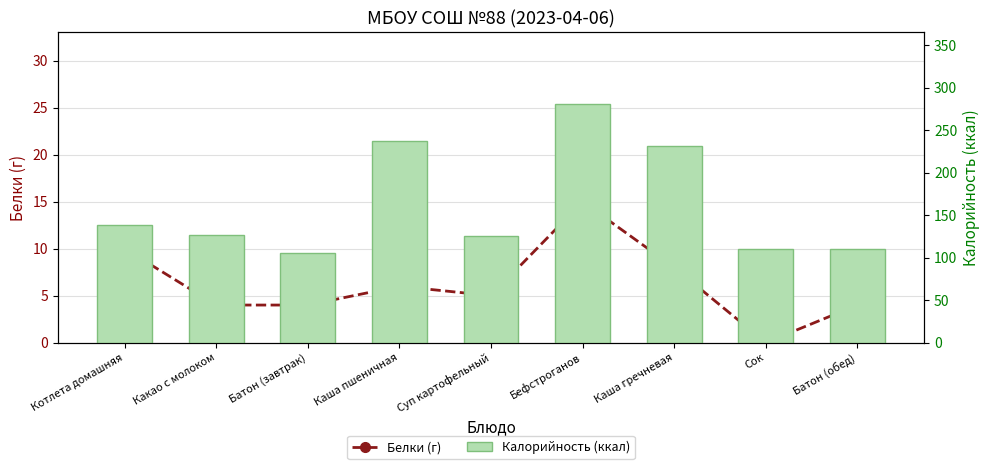

What is the label of the 1st bar from the right?

Батон (обед)